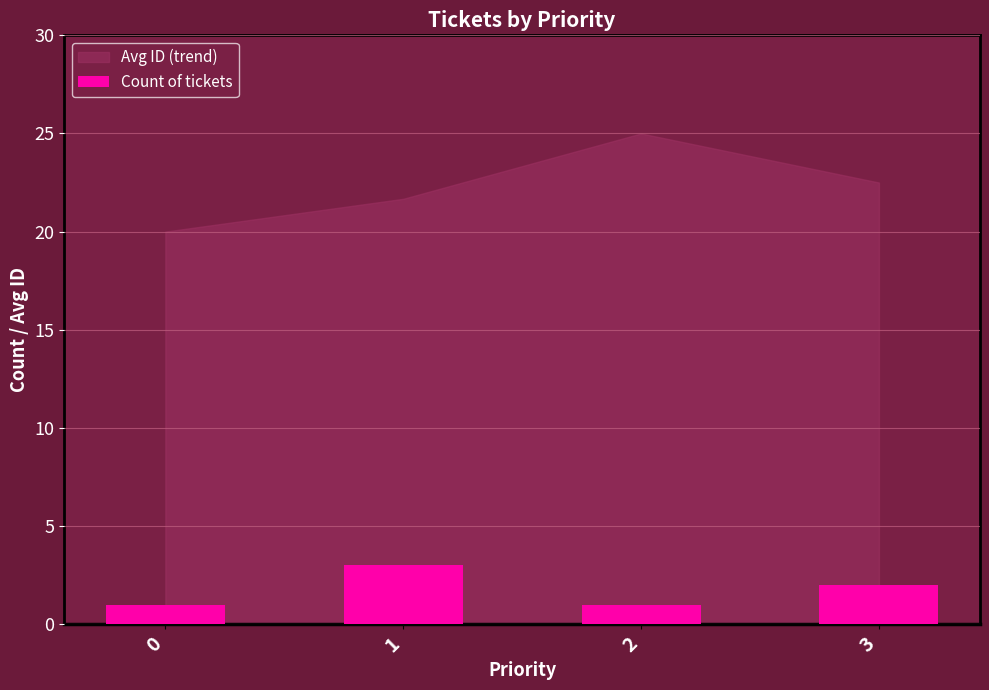

At which category does the chart reach its peak across all series?

1